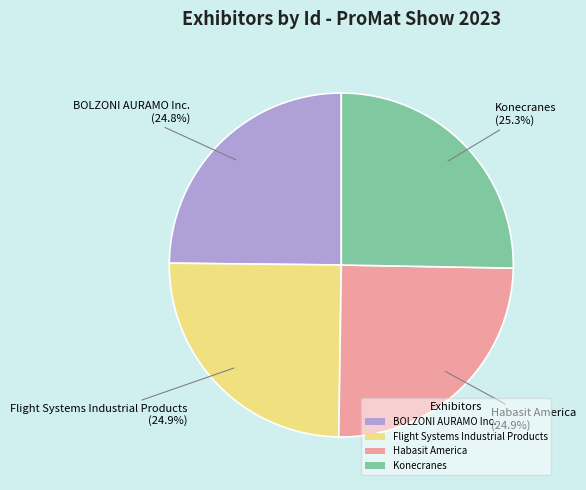

Approximately how many times larger is the value at Flight Systems Industrial Products compared to BOLZONI AURAMO Inc.?

1.0